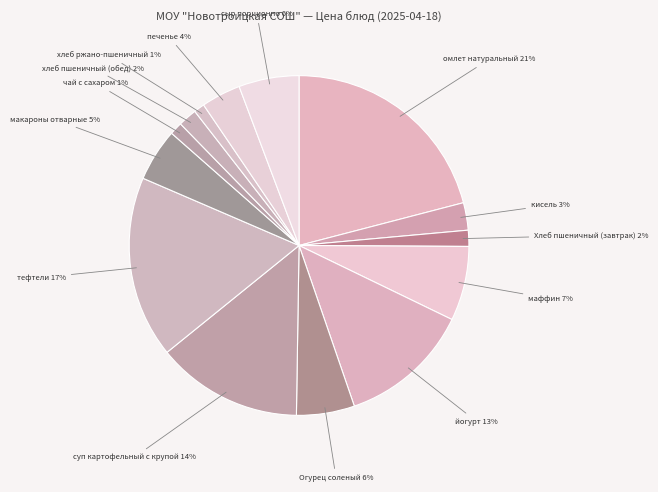

To the nearest percent, what is the difference between the largest and smallest slice percentages?

20%